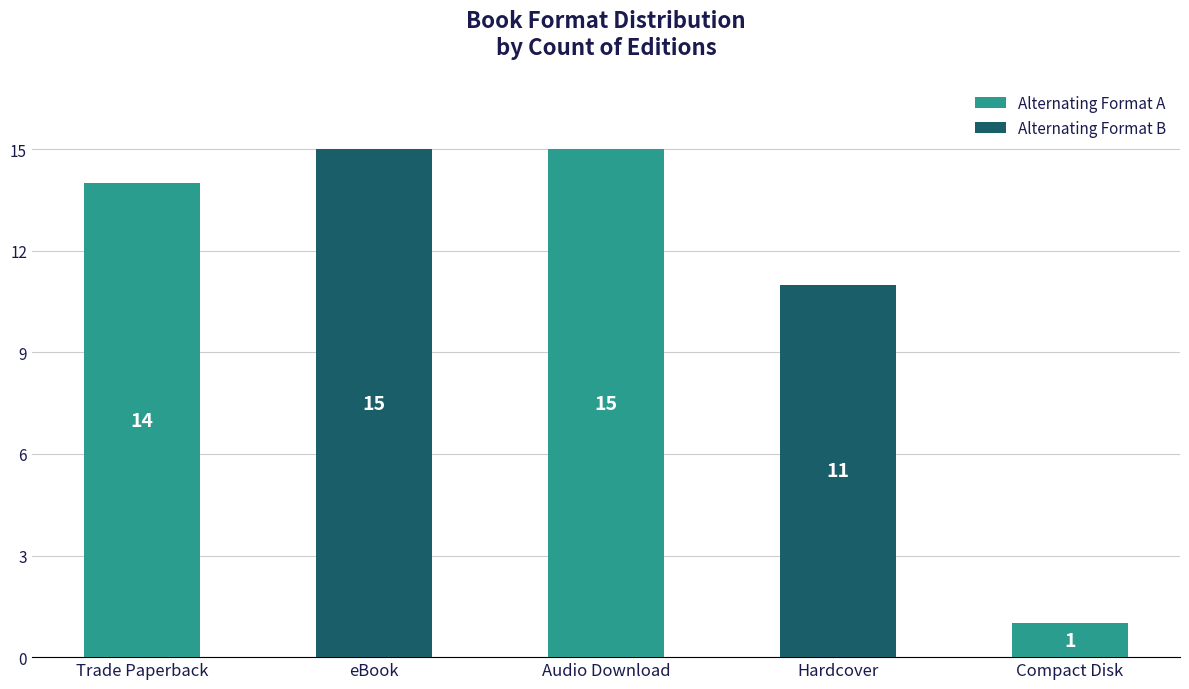

What is the average value?

11